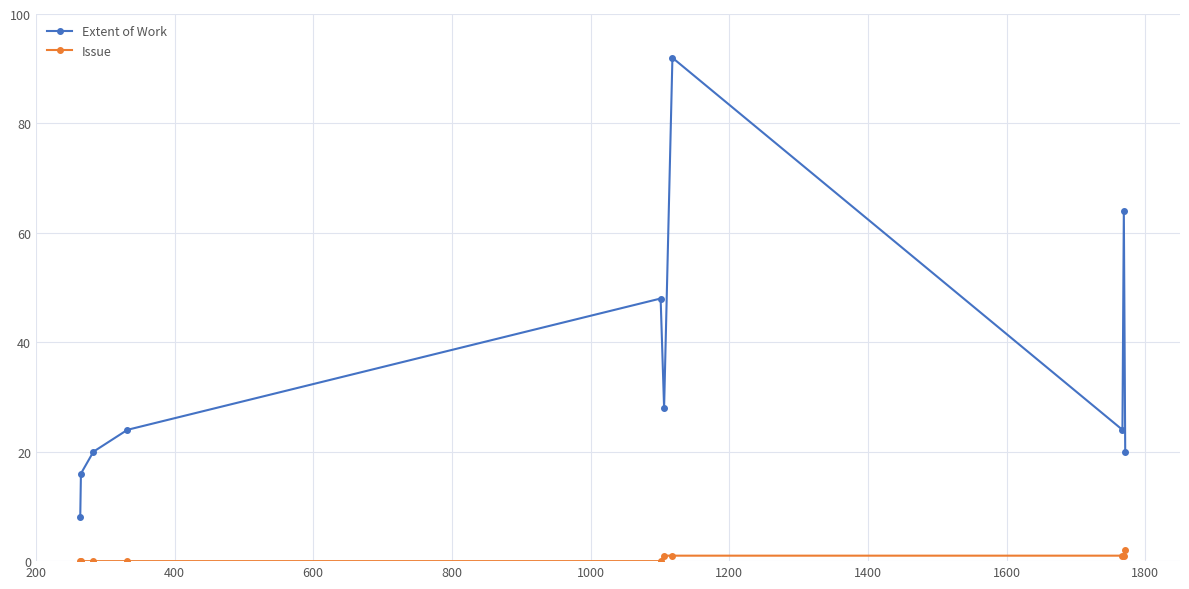

What is the maximum value for Issue?

2